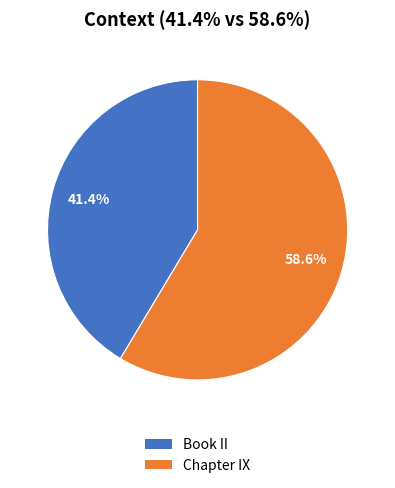

What percentage is the Book II slice, to the nearest percent?

41%